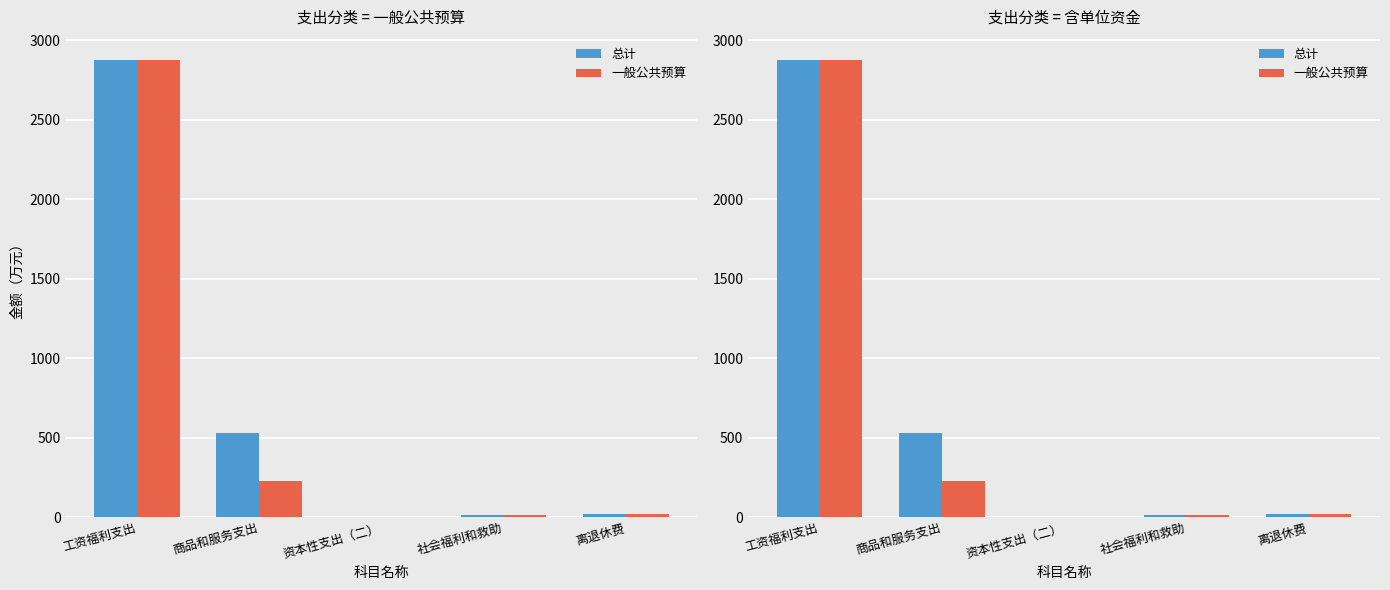

What is the difference between the maximum and minimum values in the 一般公共预算 series?

2872.9